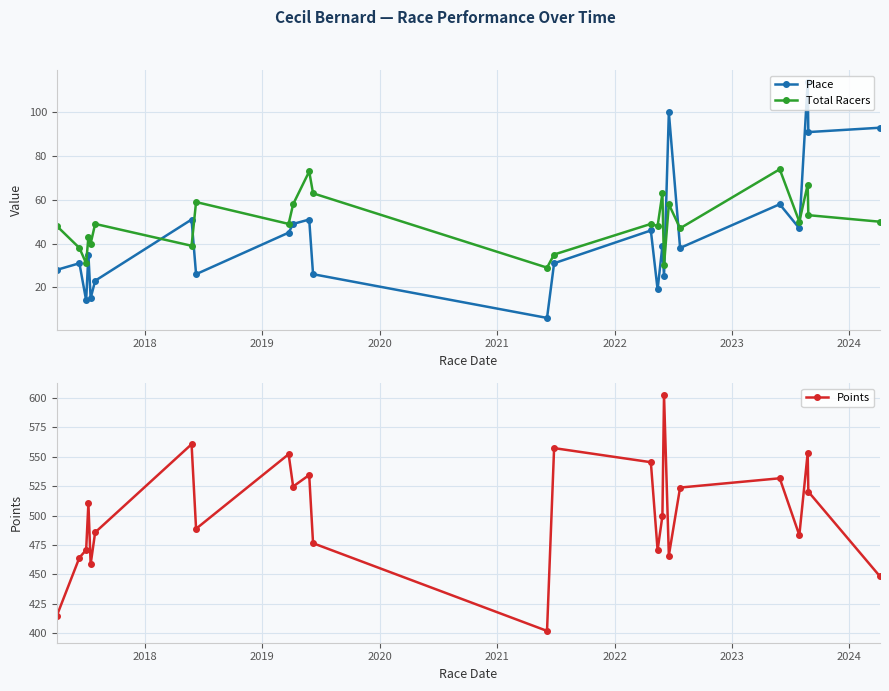

True or false: Place has more than 1 interior local peaks.

True